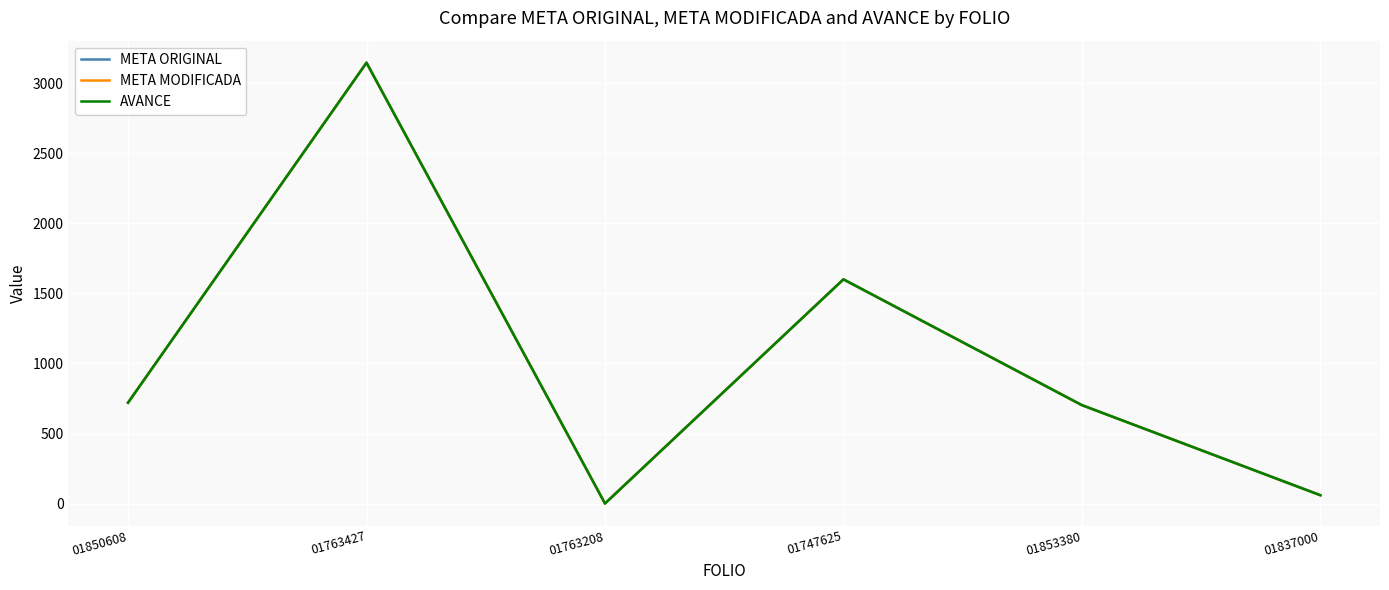

True or false: AVANCE has more than 0 interior local peaks.

True